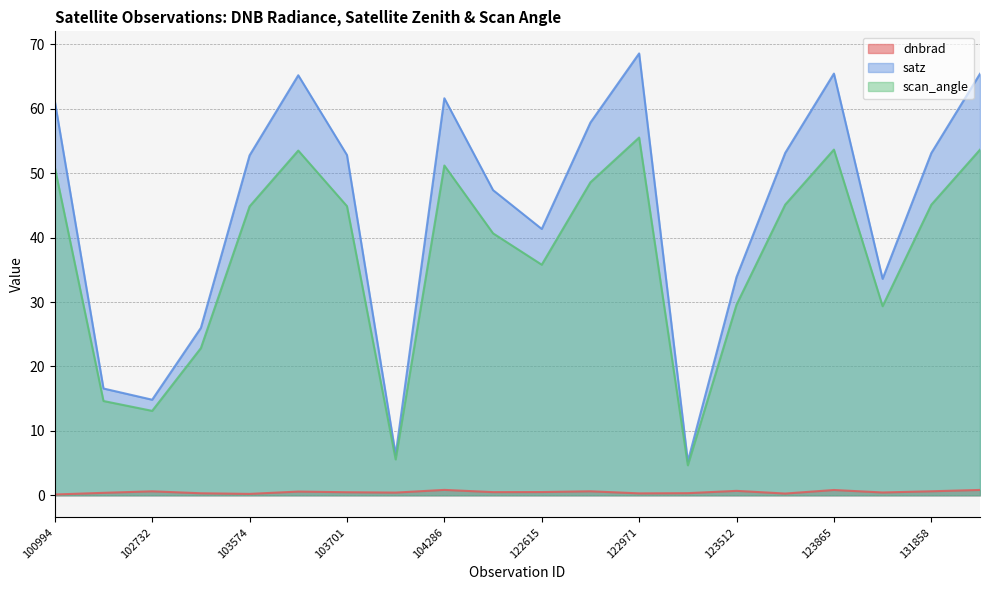

Where is the first local minimum for satz?

102732